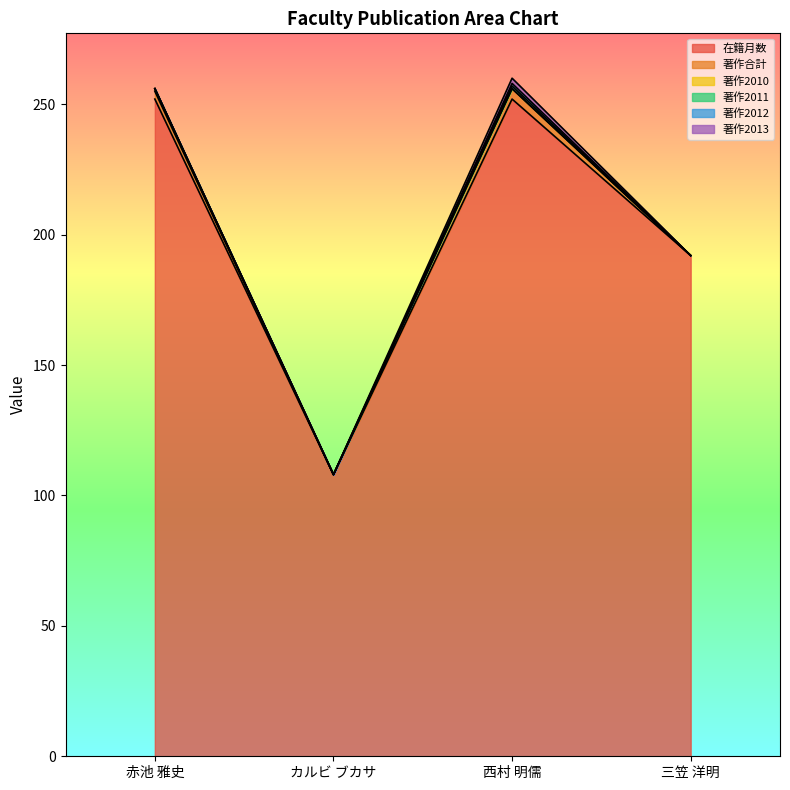

Which series changed the most between カルビ ブカサ and 西村 明儒?

在籍月数